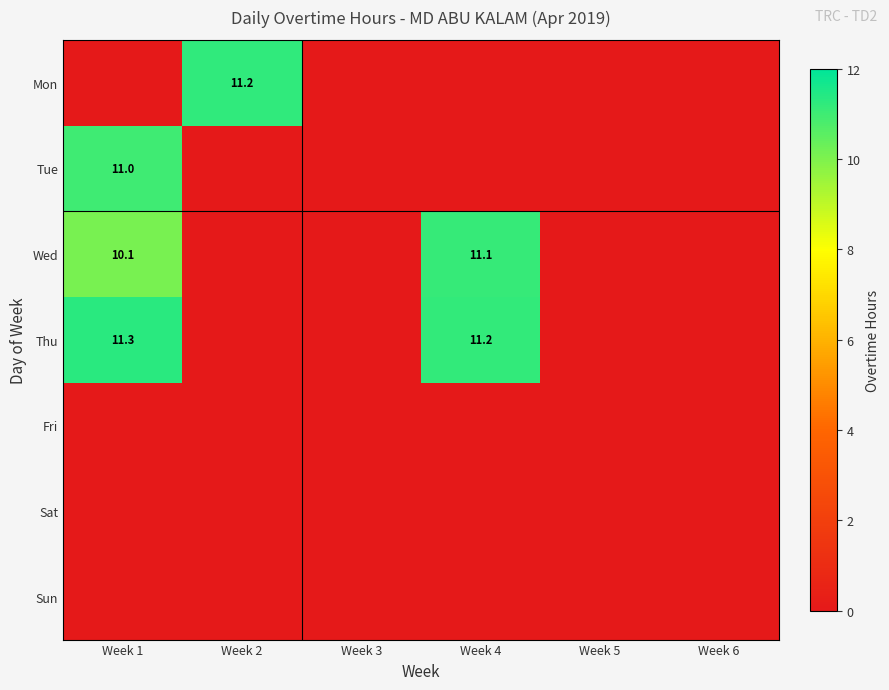

Which series changed the most between Week 1 and Week 2?

Thu